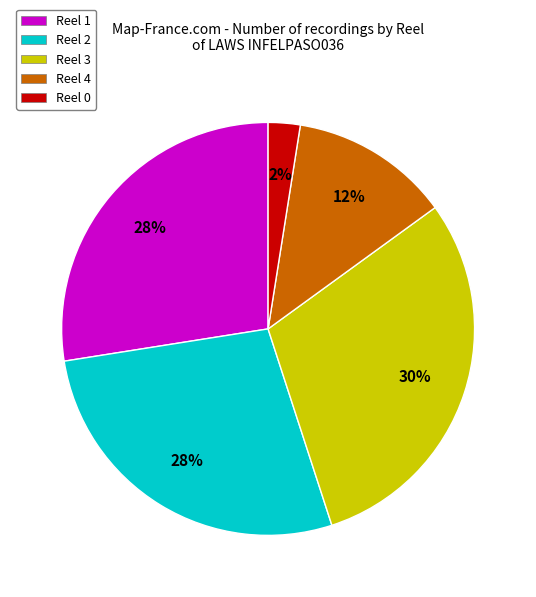

Does any single category account for the majority?

No